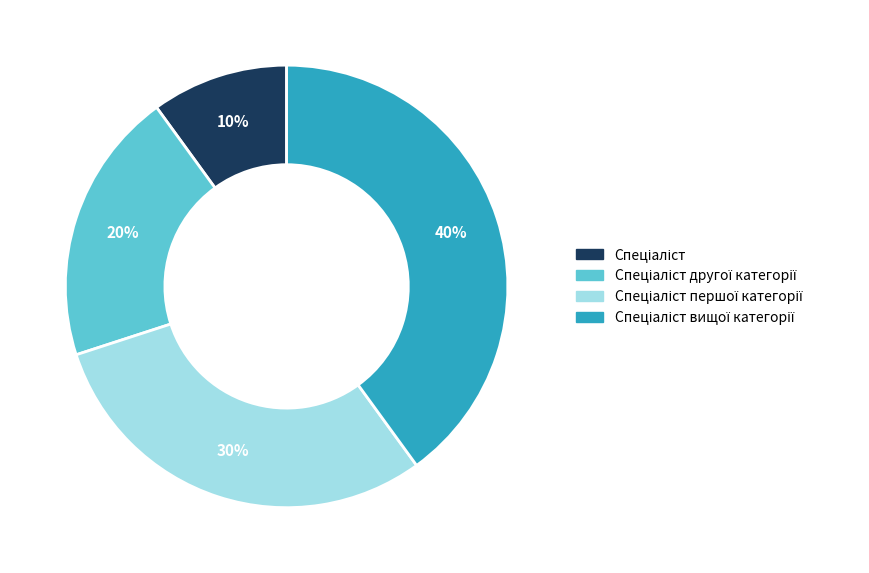

Is there a majority slice in this chart?

No